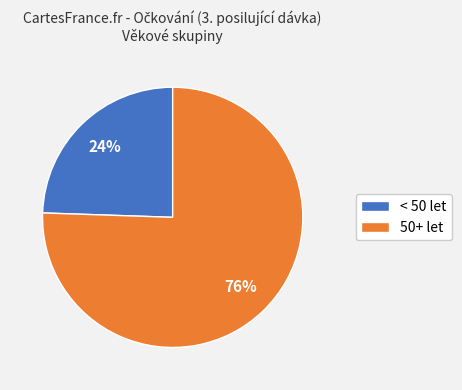

Which slice is the largest?

50+ let